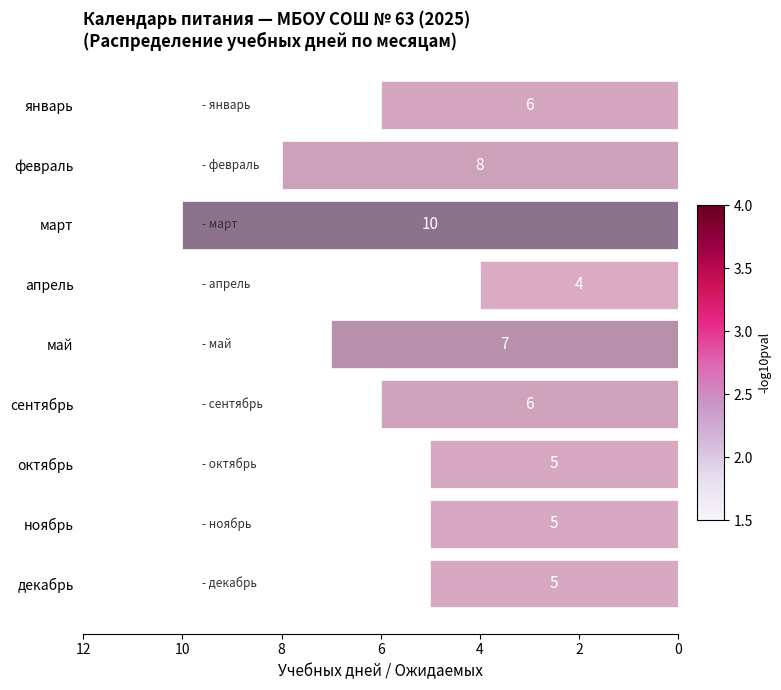

At which label is the value closest to 7?

май